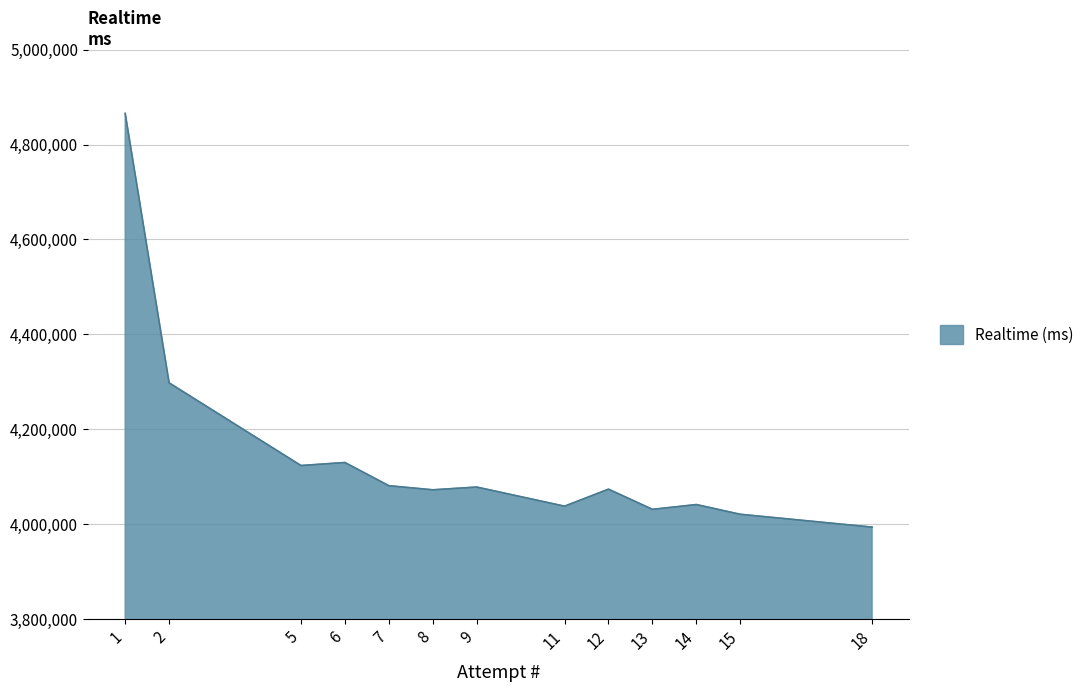

List the labels in order of value, largest first.

1, 2, 6, 5, 7, 9, 12, 8, 14, 11, 13, 15, 18